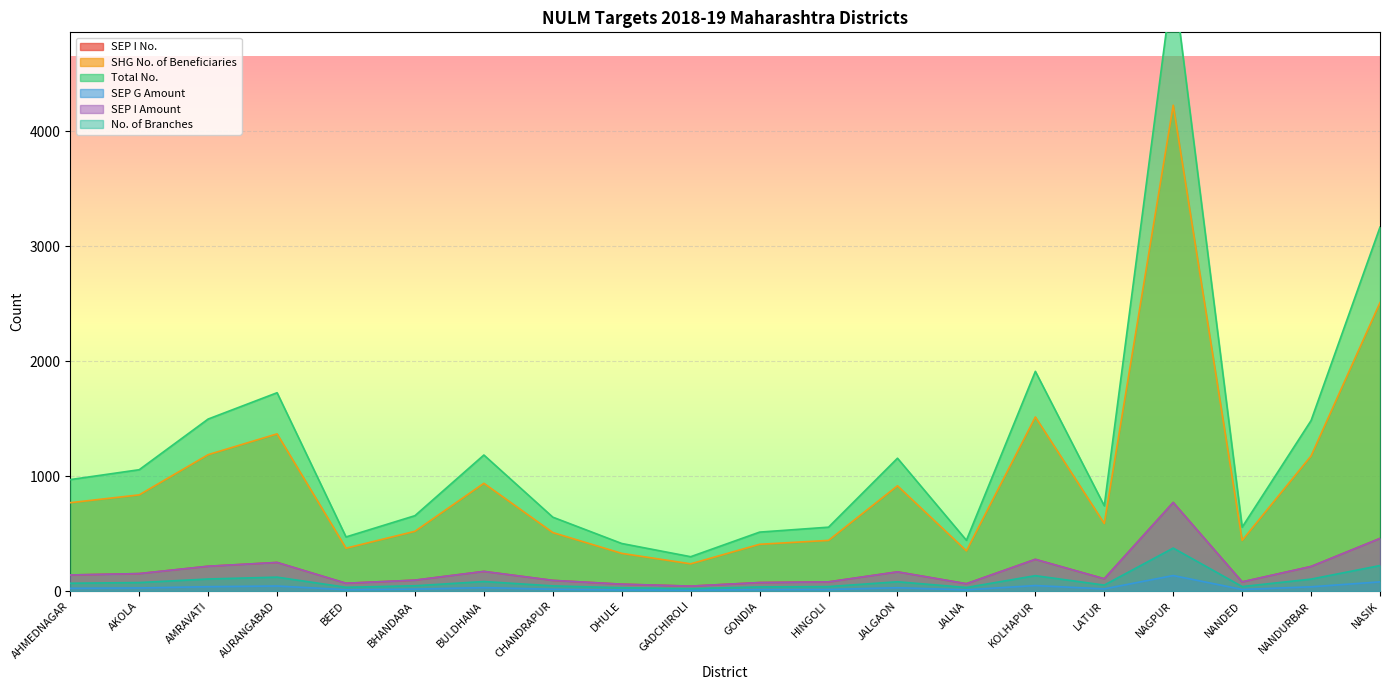

Rank the categories by SEP G Amount value from lowest to highest.

GADCHIROLI, DHULE, JALNA, BEED, GONDIA, HINGOLI, NANDED, CHANDRAPUR, BHANDARA, LATUR, AHMEDNAGAR, AKOLA, JALGAON, BULDHANA, NANDURBAR, AMRAVATI, AURANGABAD, KOLHAPUR, NASIK, NAGPUR